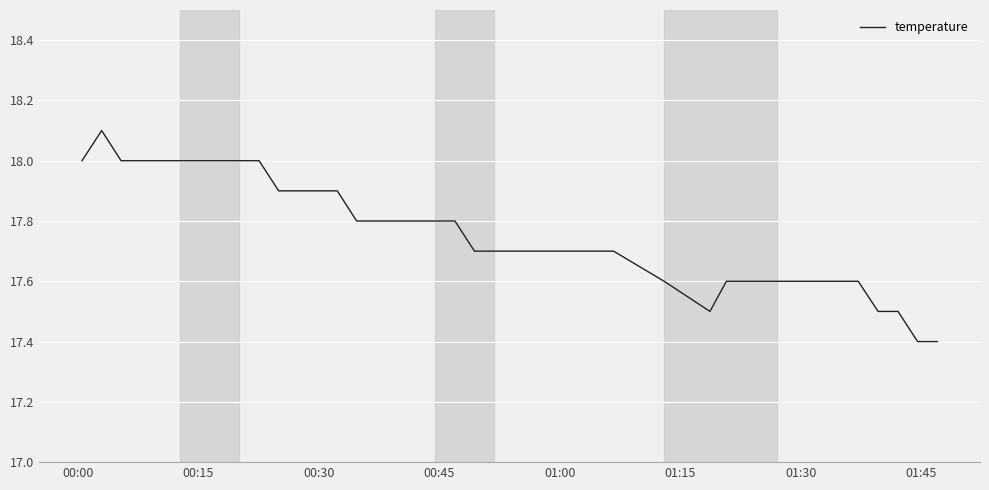

What is the difference between the maximum and minimum values?

0.7